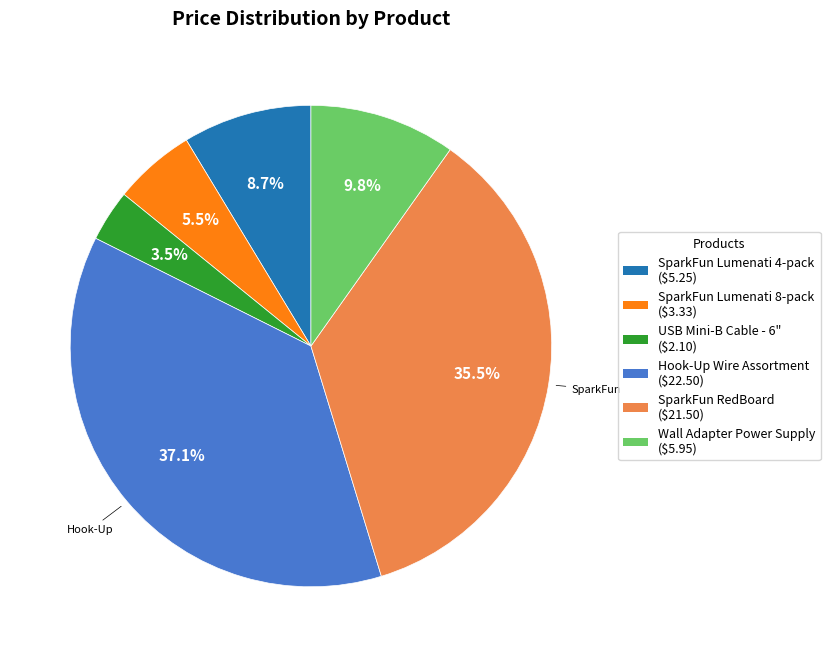

Is there a majority slice in this chart?

No